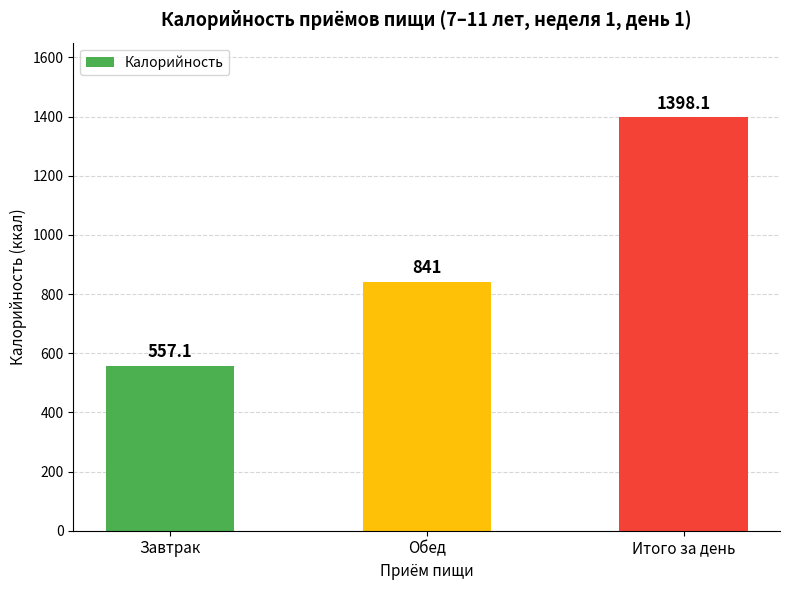

What is the label of the 2nd bar from the right?

Обед